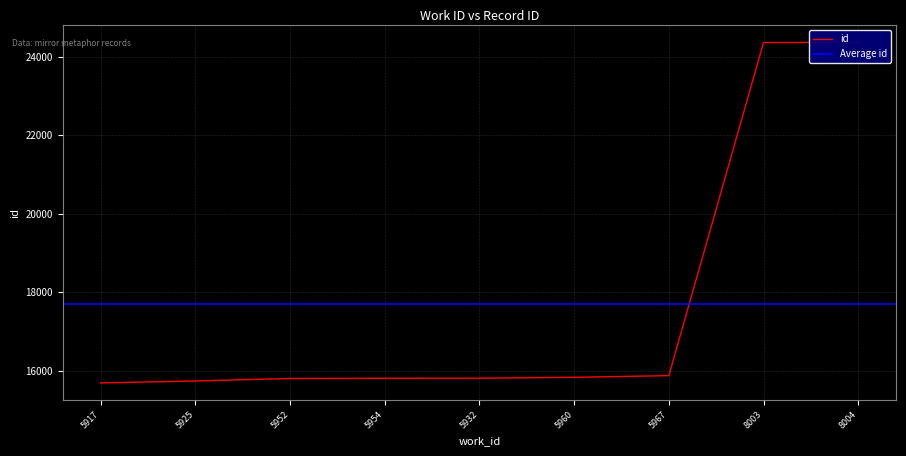

What is the difference between the values at 8003 and 5952?

8559